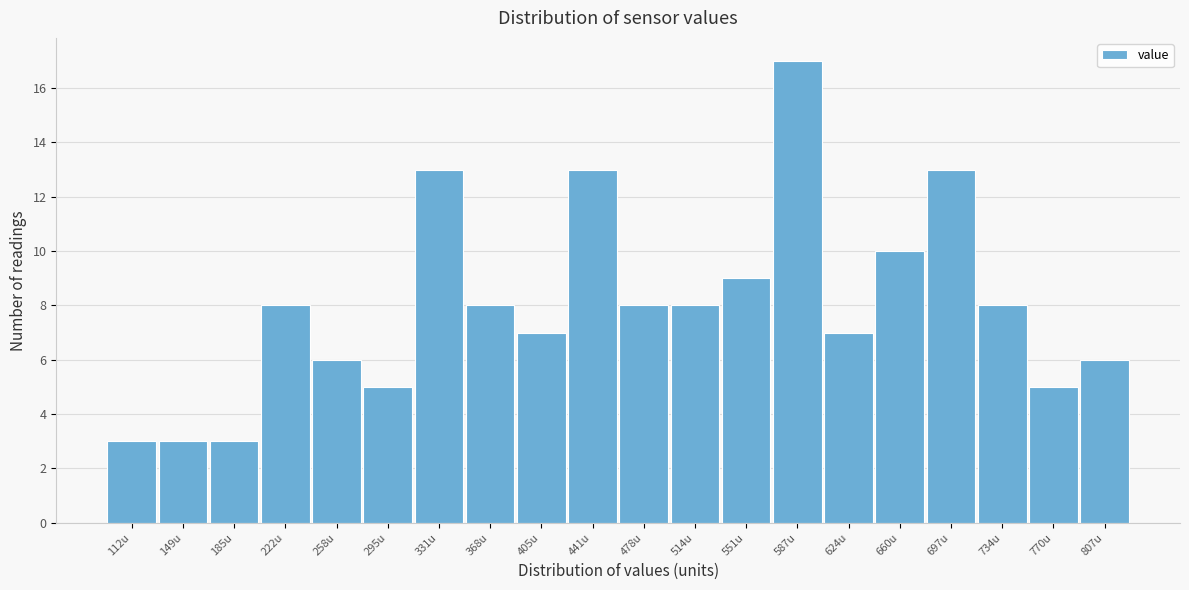

Reading right to left, what are all the values shown in this chart?

6	5	8	13	10	7	17	9	8	8	13	7	8	13	5	6	8	3	3	3